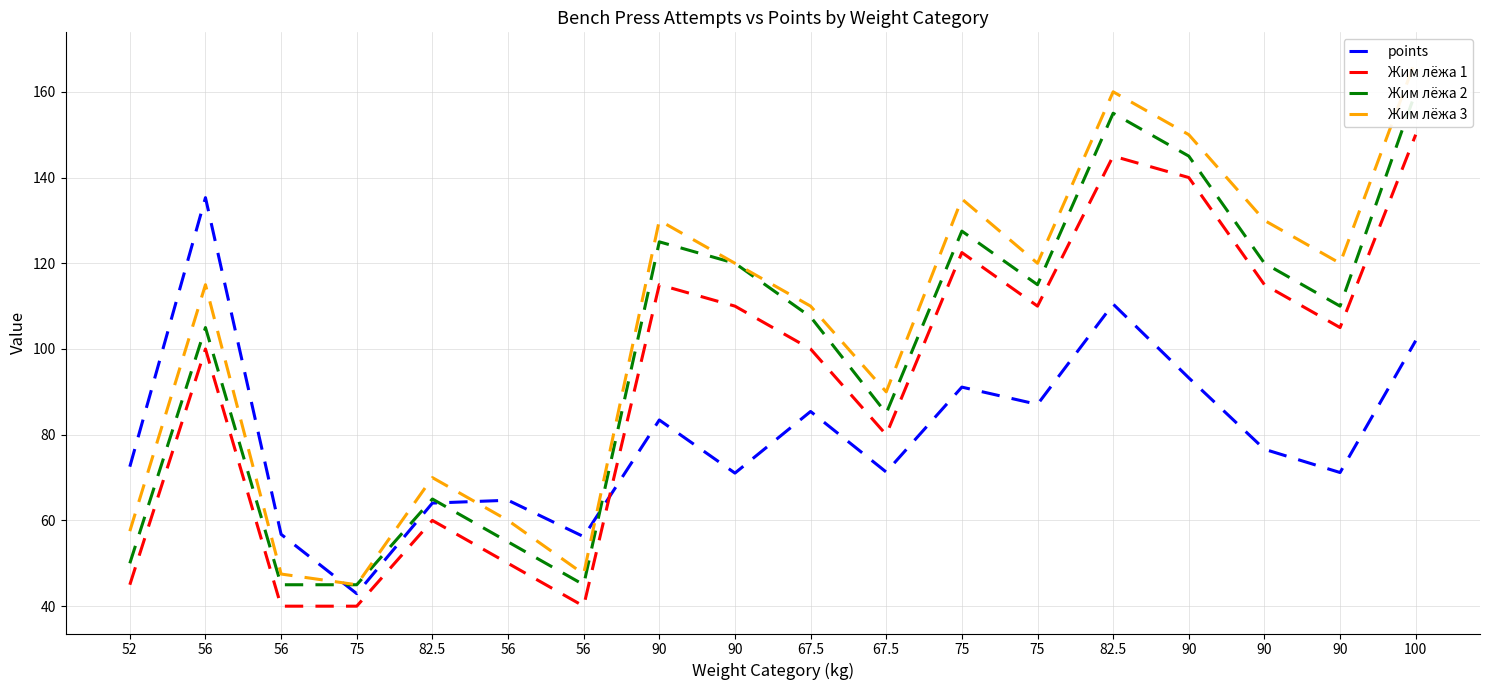

What is the difference between the Жим лёжа 3 values at 90 and 82.5?

50.0